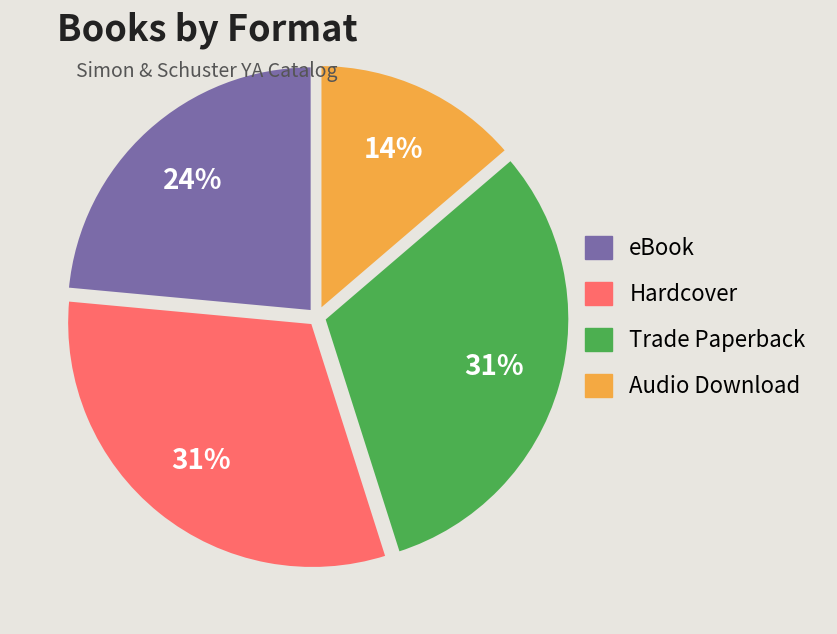

To the nearest percent, what percentage of the pie is eBook?

24%